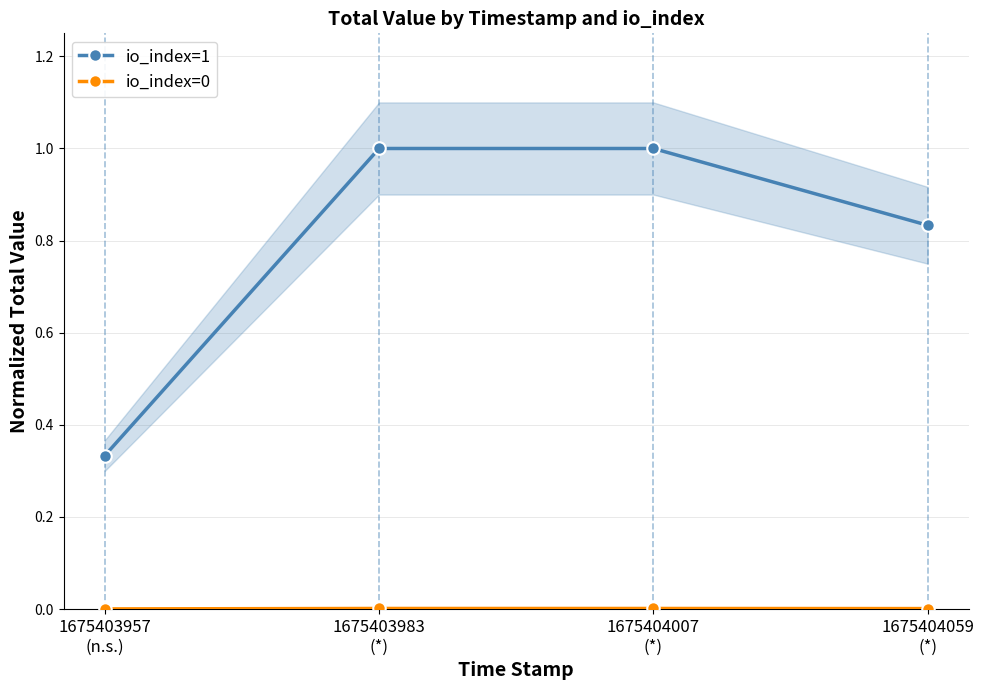

Is it true that io_index=1 equals 0.8 at 1675404059
(*)?

True